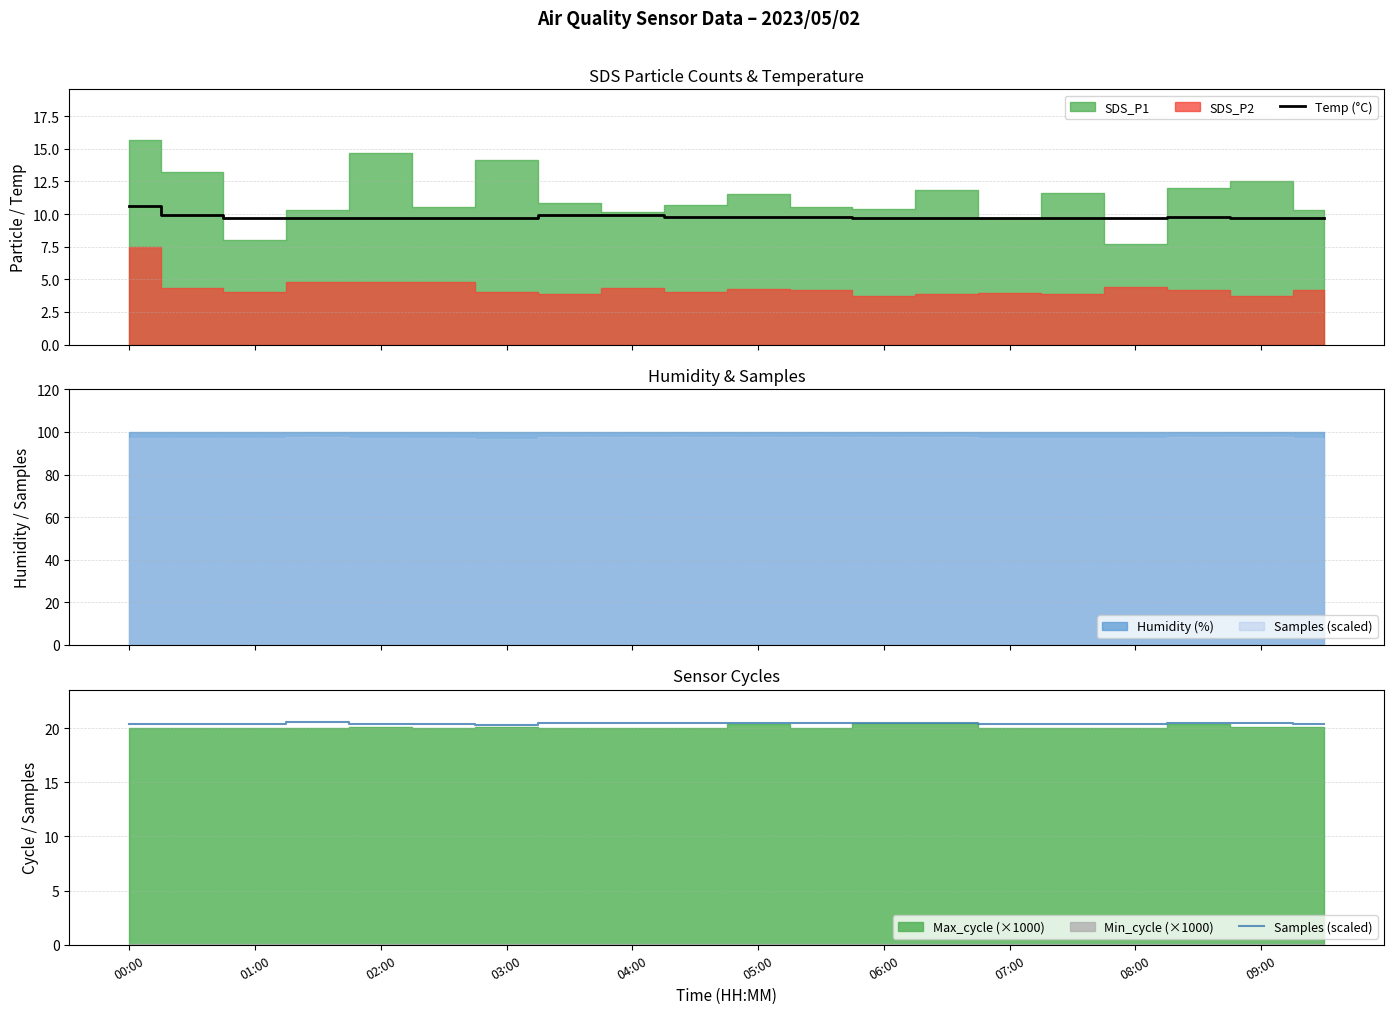

What is the minimum value for Temp (°C)?

9.7